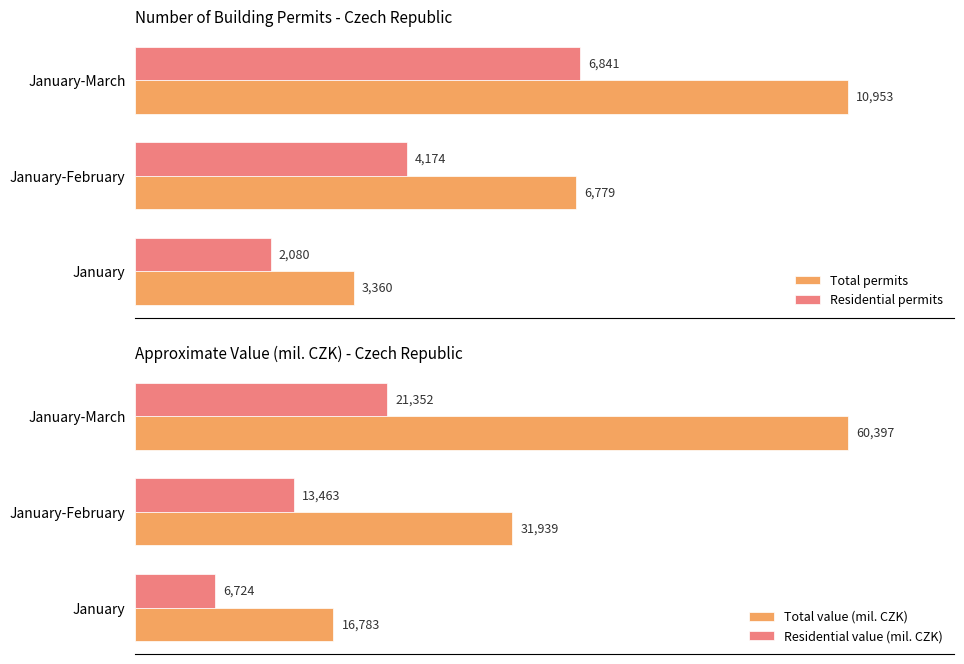

How many data points in Residential value (mil. CZK) are less than 13463?

1